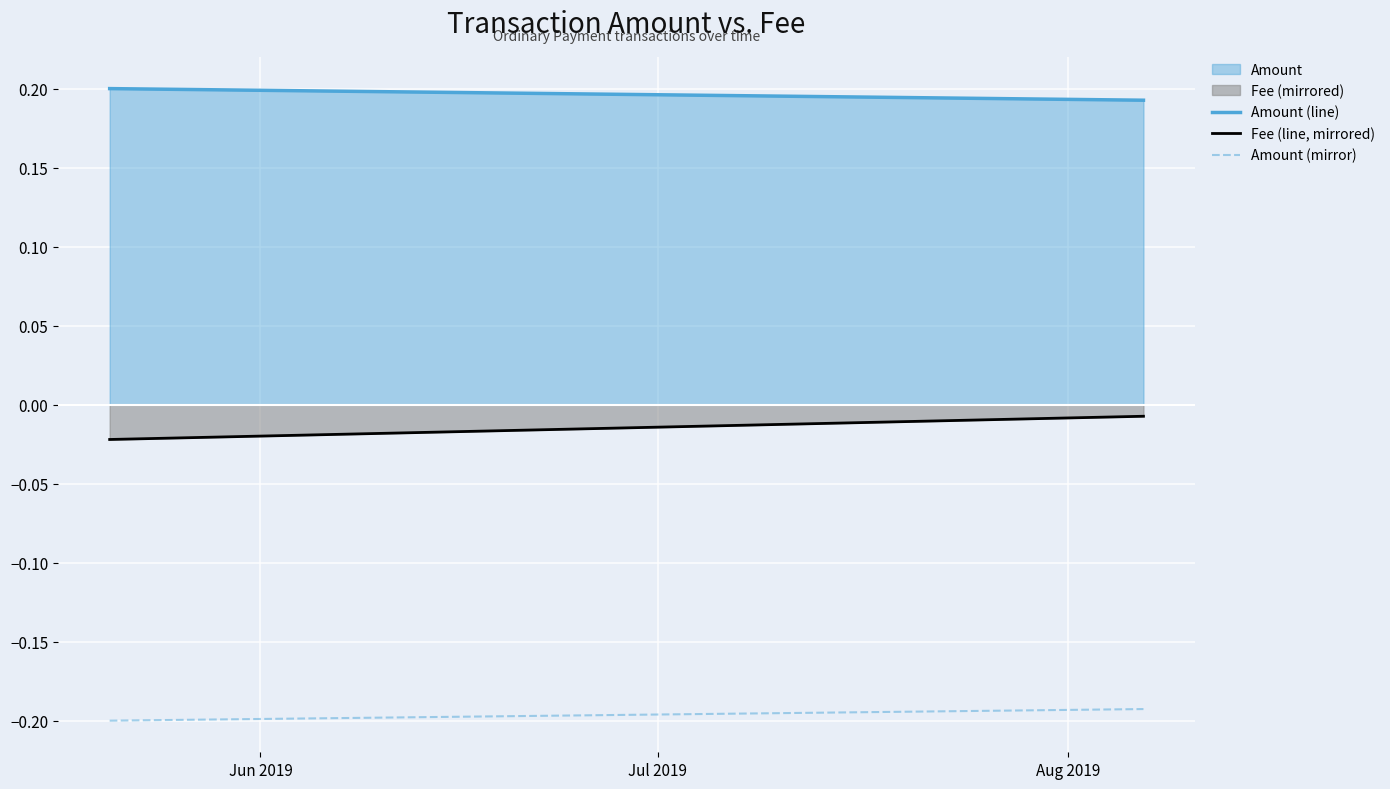

Rank the series by their maximum value, from highest to lowest.

Amount, Fee (mirrored)